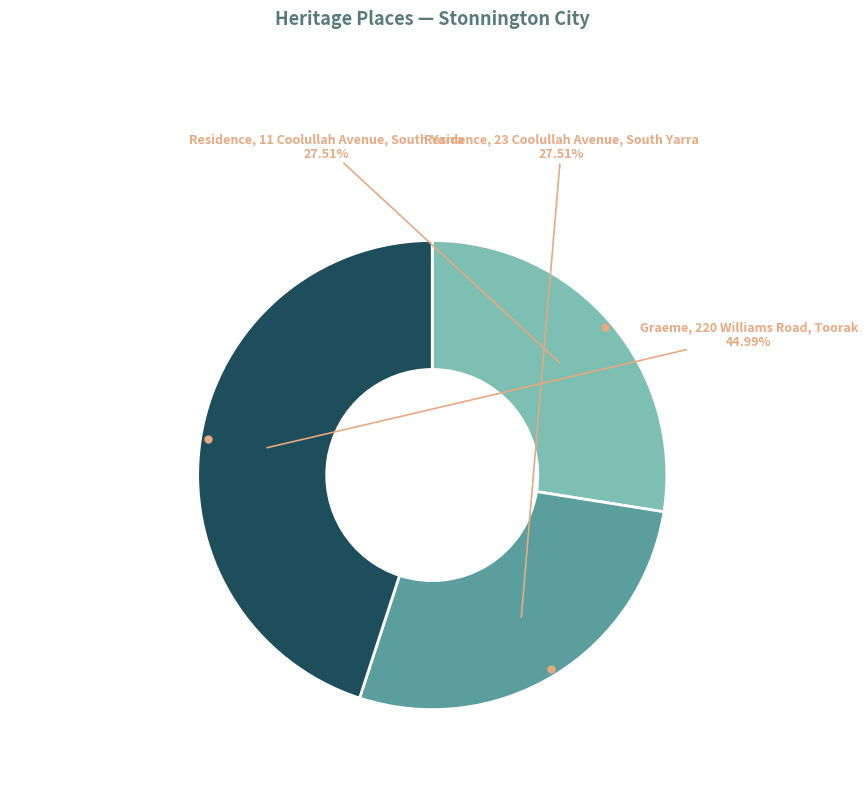

Does any single category account for the majority?

No